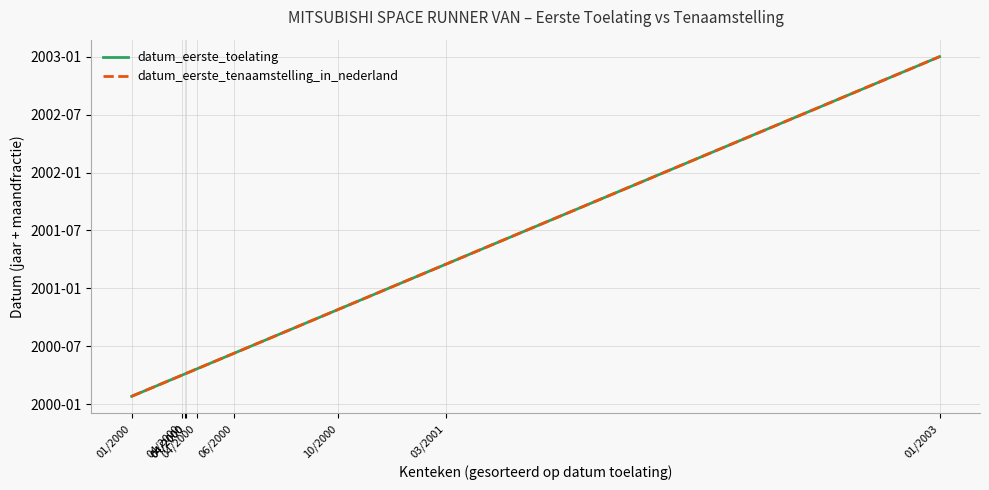

What is the average value of the datum_eerste_toelating series?

2000.7